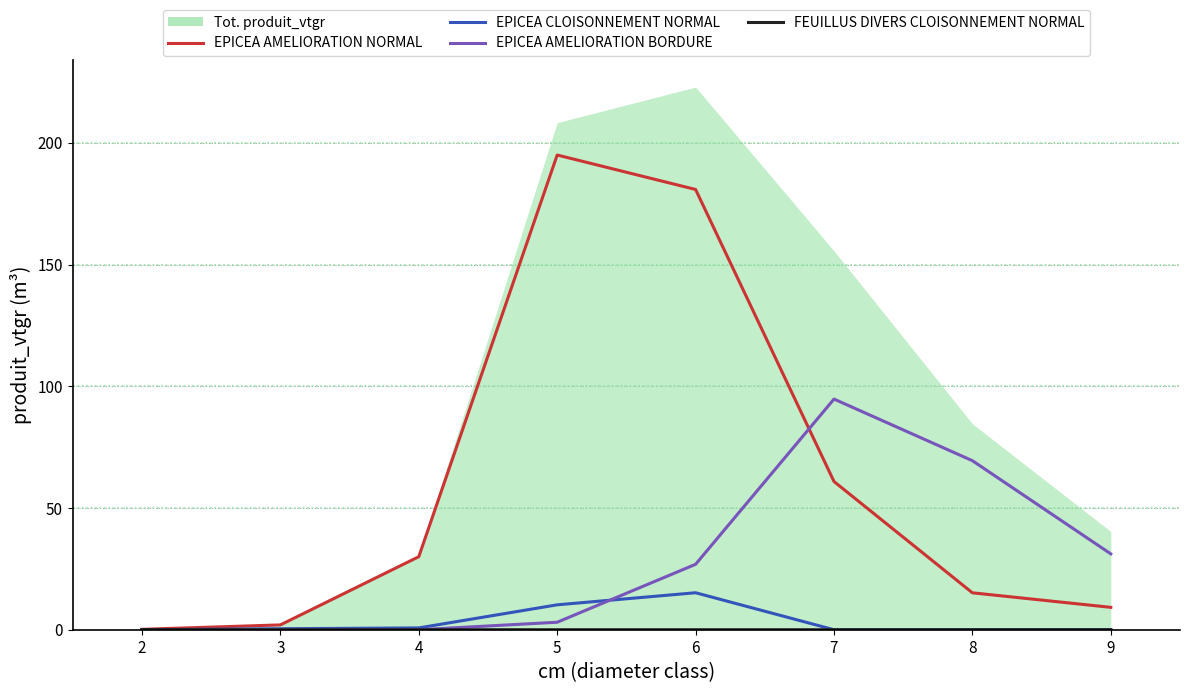

Which series ends up on top after the final intersection of EPICEA AMELIORATION NORMAL and EPICEA AMELIORATION BORDURE?

EPICEA AMELIORATION BORDURE